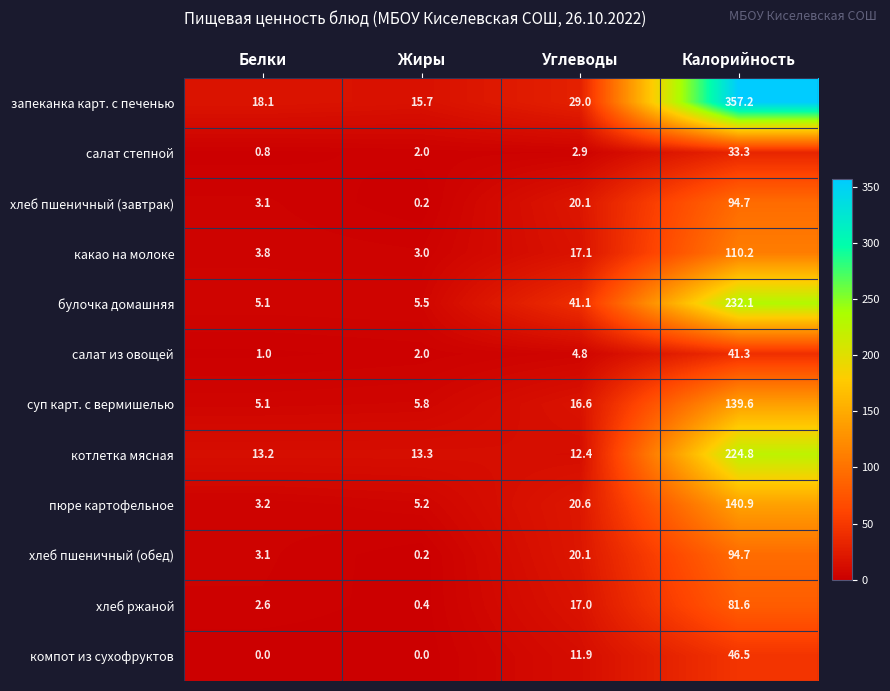

The value of котлетка мясная at Калорийность is 224.8. True or false?

True